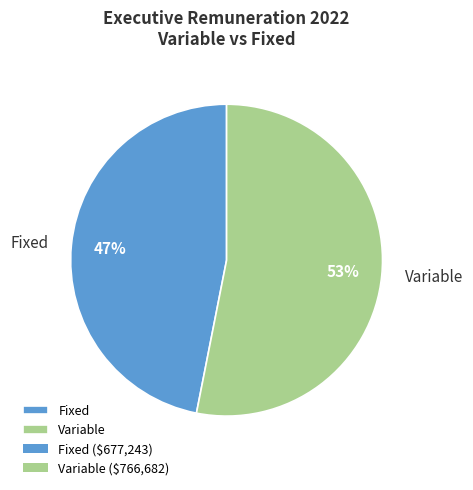

Is the sum of Variable and Fixed greater than half?

Yes